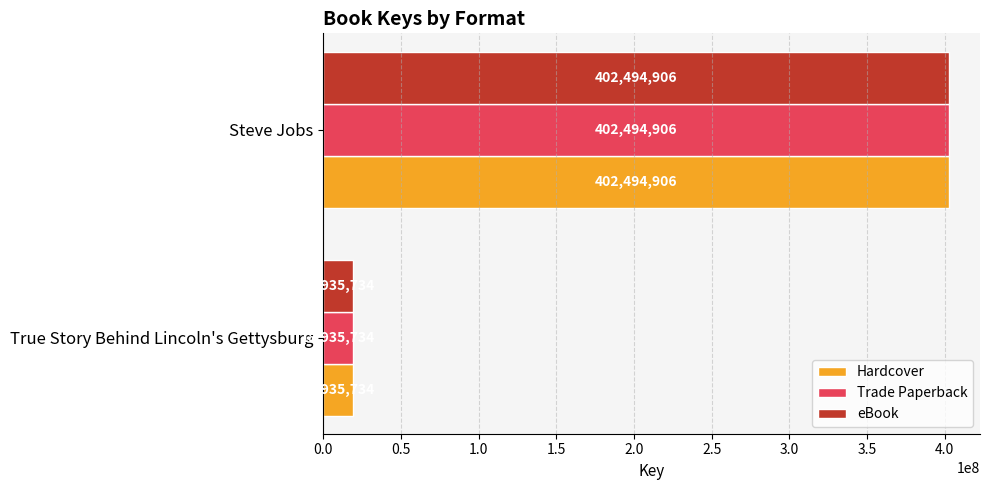

What is the total value across all series at Steve Jobs?

1207484718